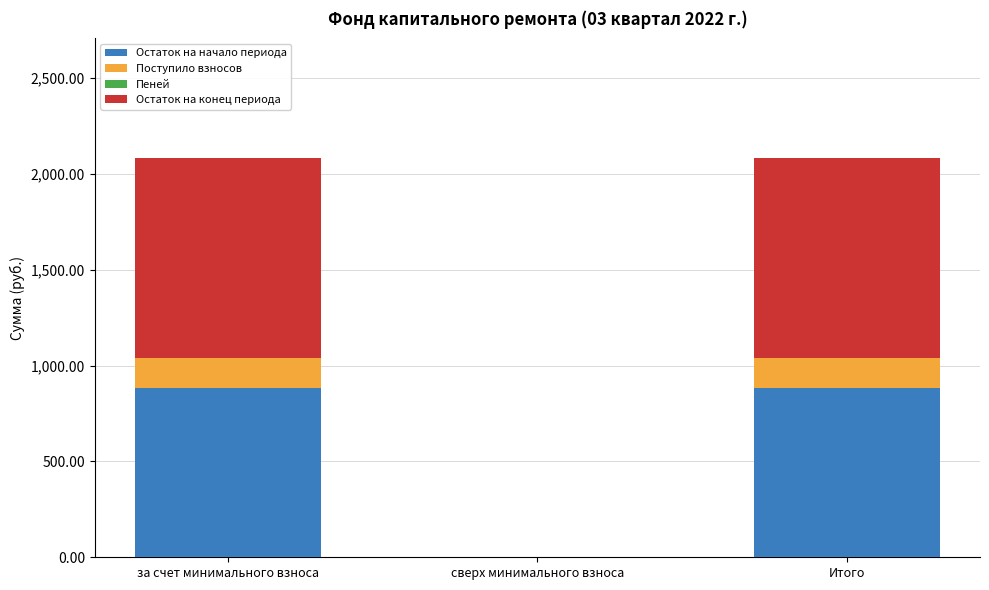

What is the total value across all series at за счет минимального взноса?

2081.4